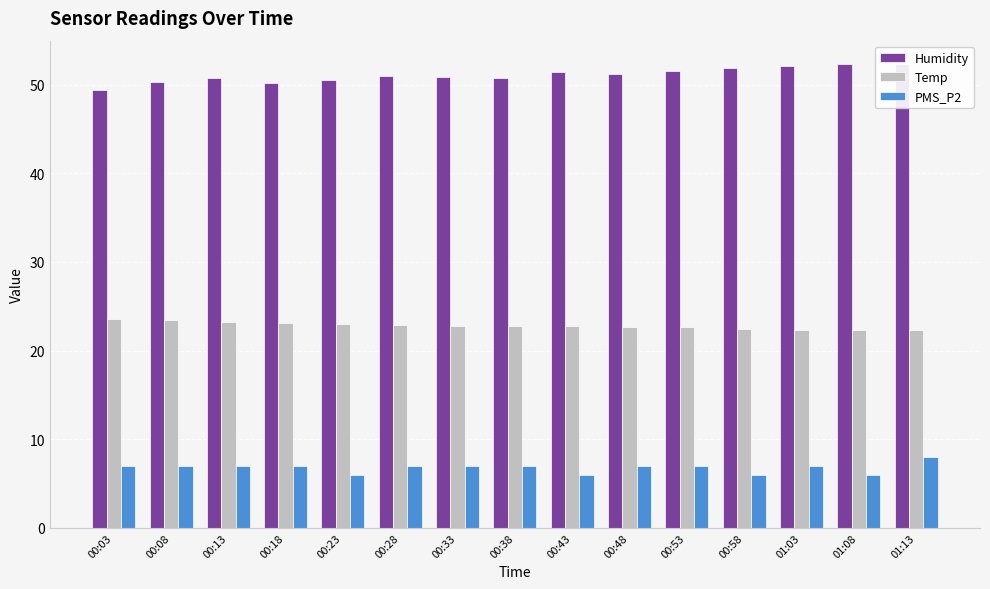

What is the difference between the maximum and minimum values in the PMS_P2 series?

2.0